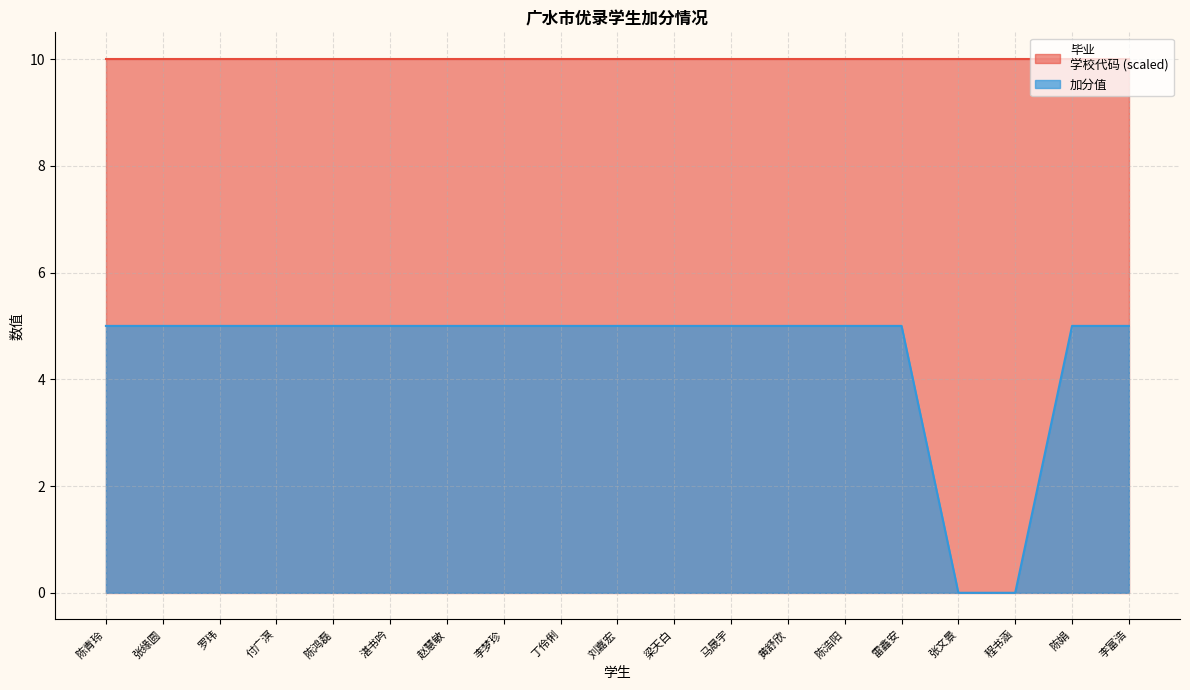

At which category is the sum across all series the highest?

陈娟